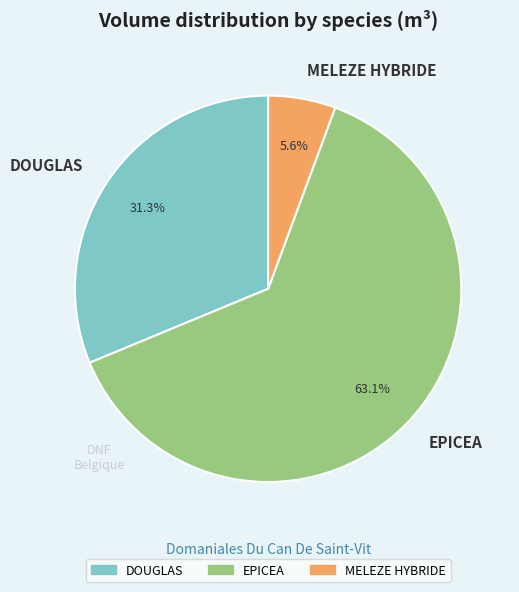

Between EPICEA and DOUGLAS, which is larger?

EPICEA